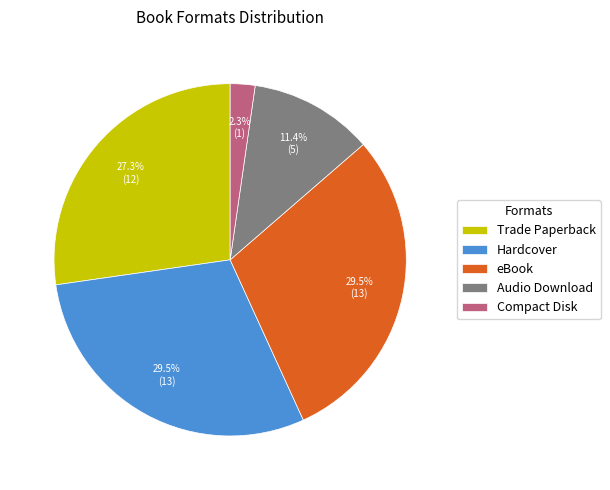

Is Compact Disk the majority of the pie?

No